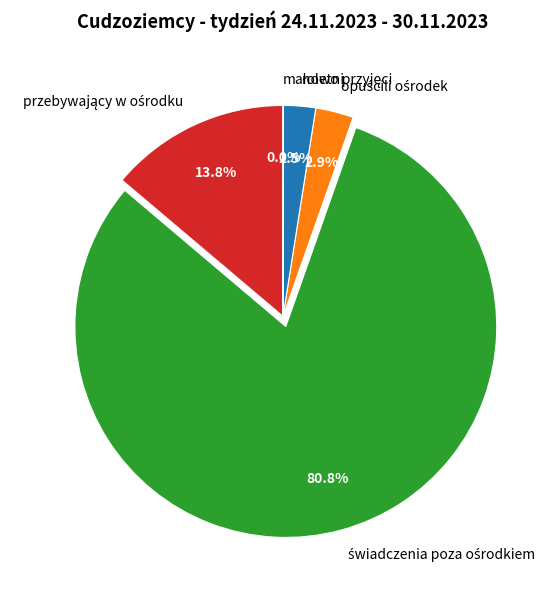

Does any single category account for the majority?

Yes